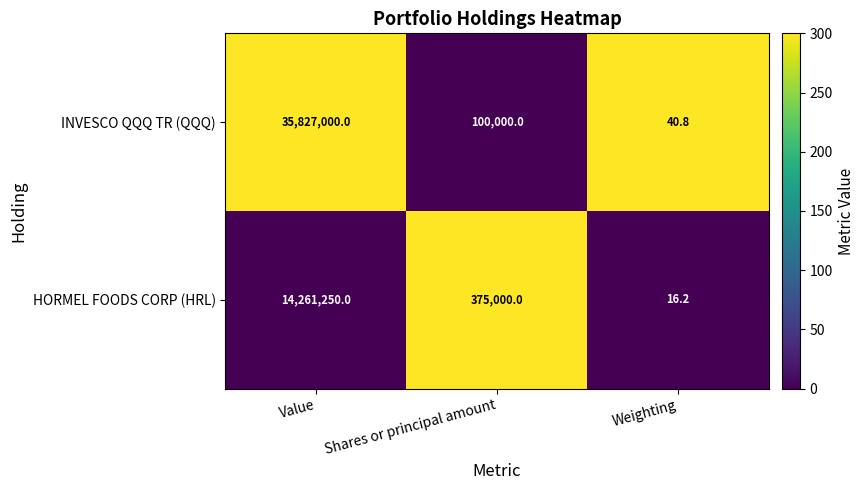

List the series in order of their peak value, highest first.

INVESCO QQQ TR (QQQ), HORMEL FOODS CORP (HRL)